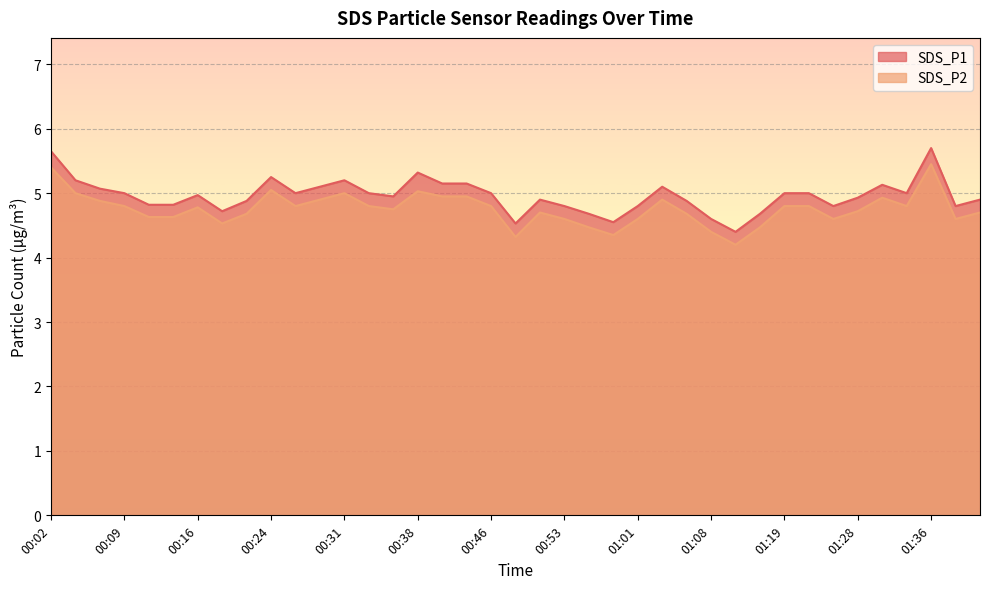

At which label does SDS_P1 reach its minimum?

01:11